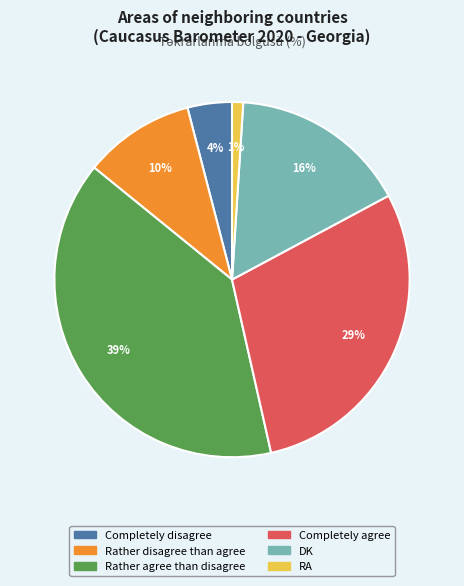

How many slices are in this pie chart?

6